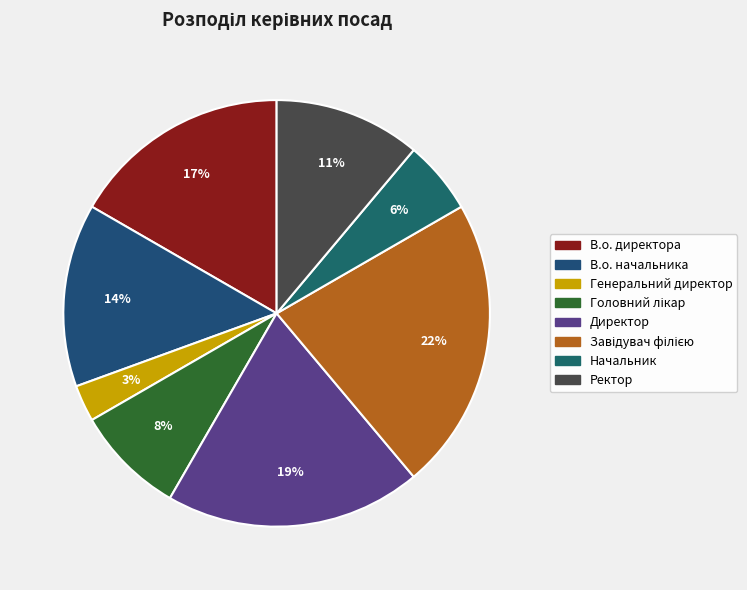

True or false: В.о. директора accounts for 17% of the total.

True